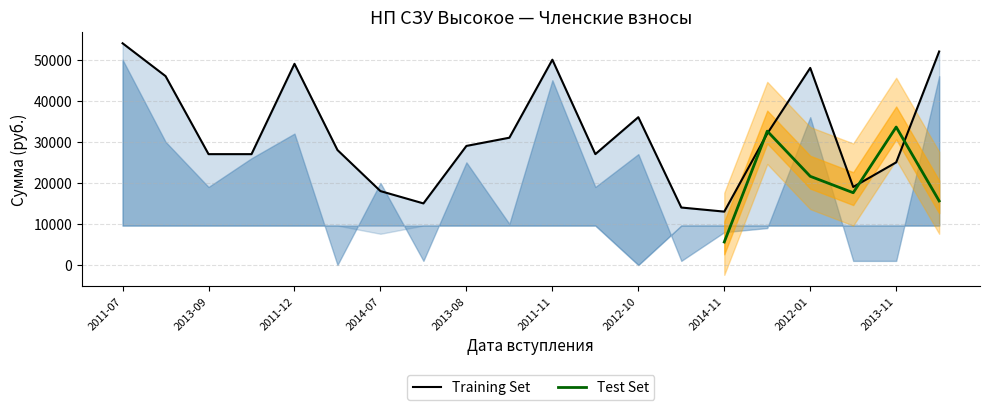

At how many categories does at least one series exceed 37678?

6